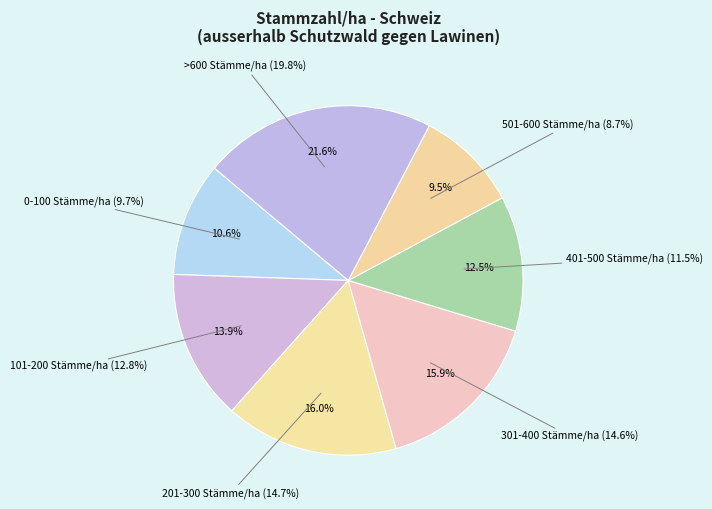

What is the largest slice in the pie chart?

>600 Stämme/ha